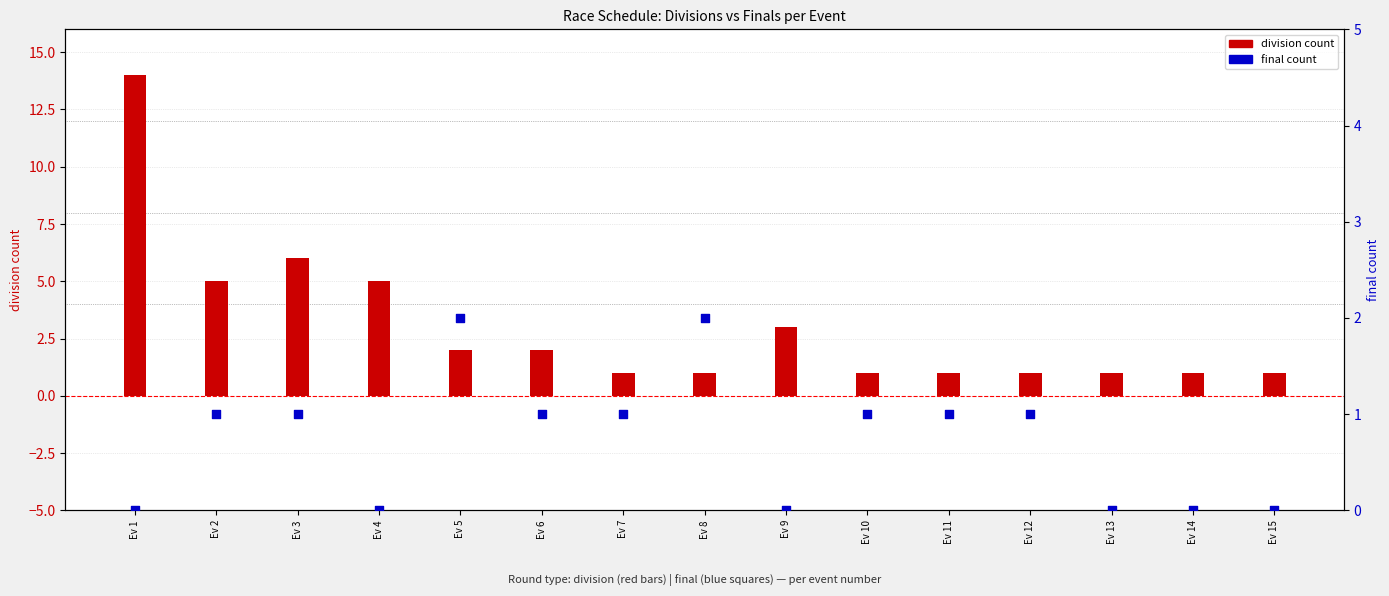

Which series contains the highest Y value?

division count